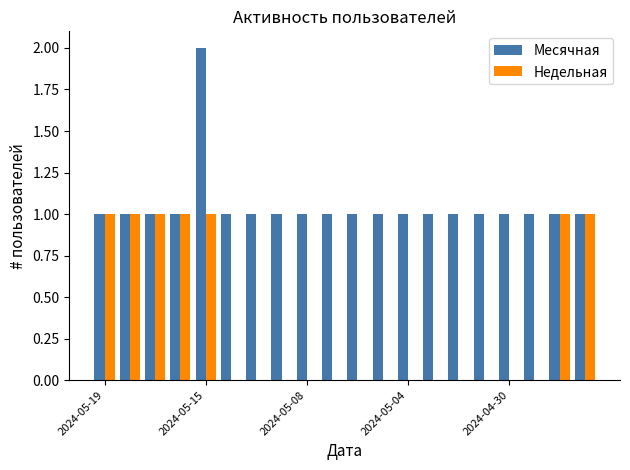

Which series has the largest total across all categories?

Месячная